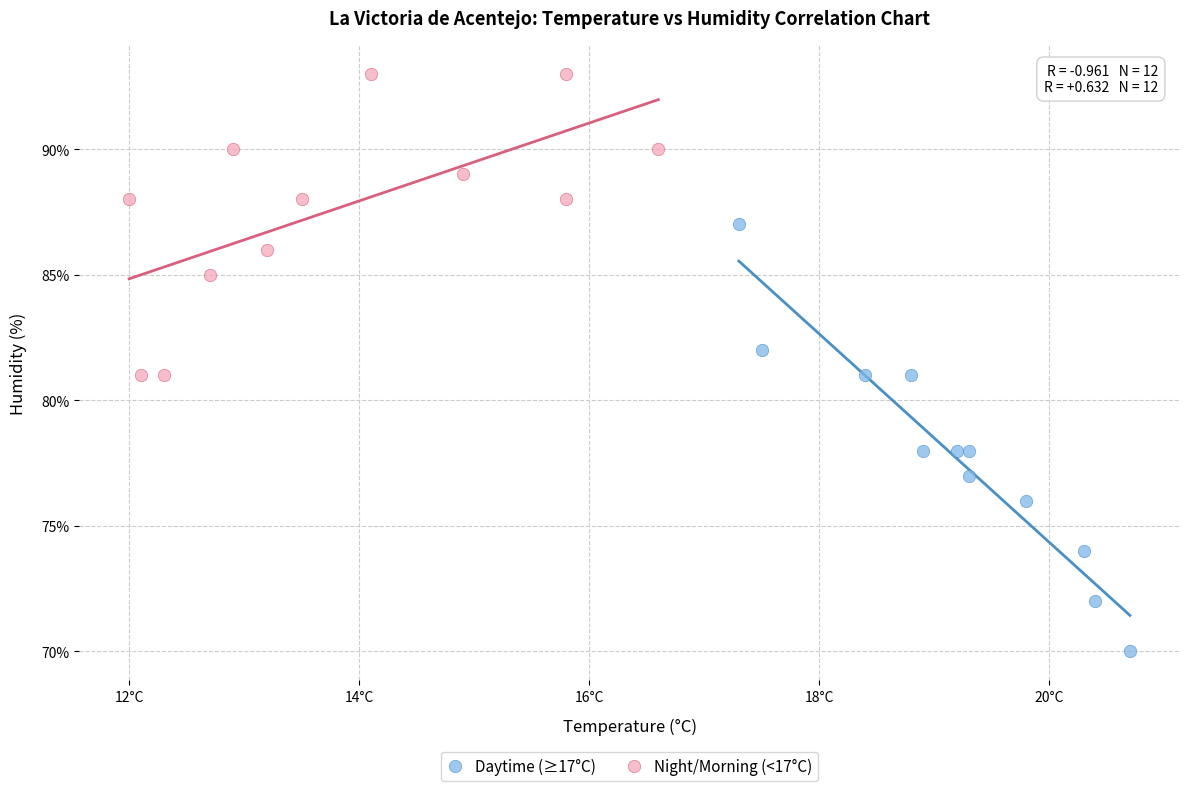

Which series has the largest Y range (max minus min)?

Daytime (≥17°C)